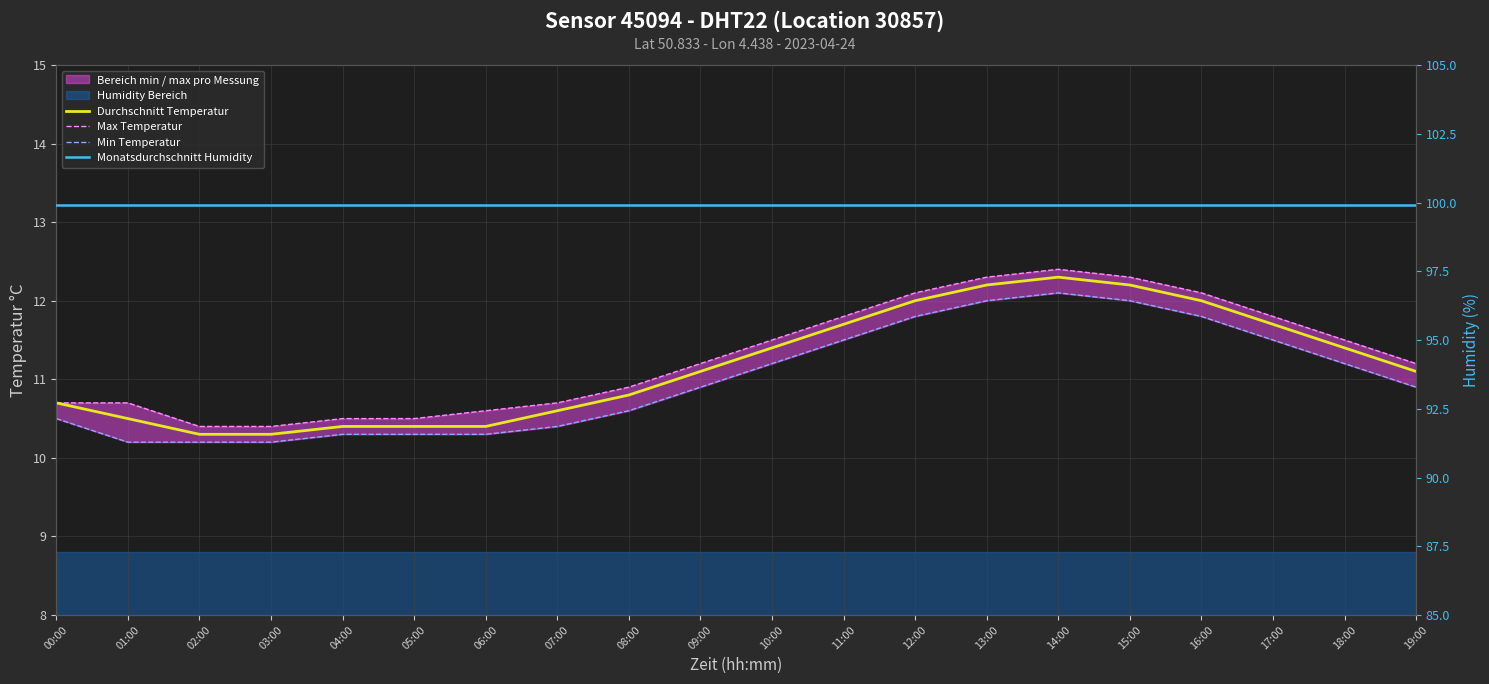

What is the average value of the Max Temperatur series?

11.3